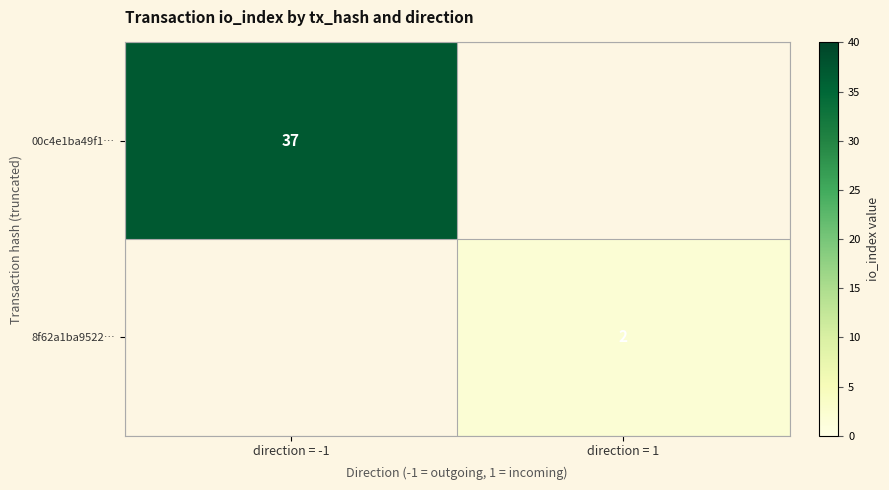

At how many categories does at least one series exceed 10?

1